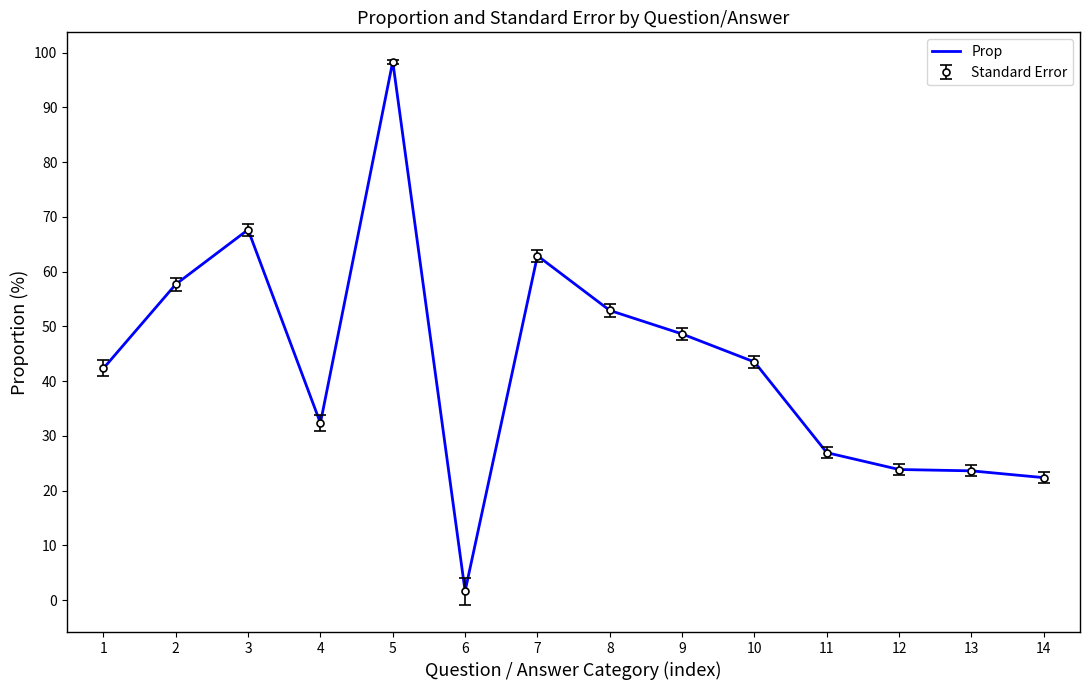

Reading left to right, what are all the values shown in this chart?

42.3	57.7	67.7	32.3	98.4	1.6	62.9	52.9	48.6	43.5	26.9	23.9	23.6	22.4